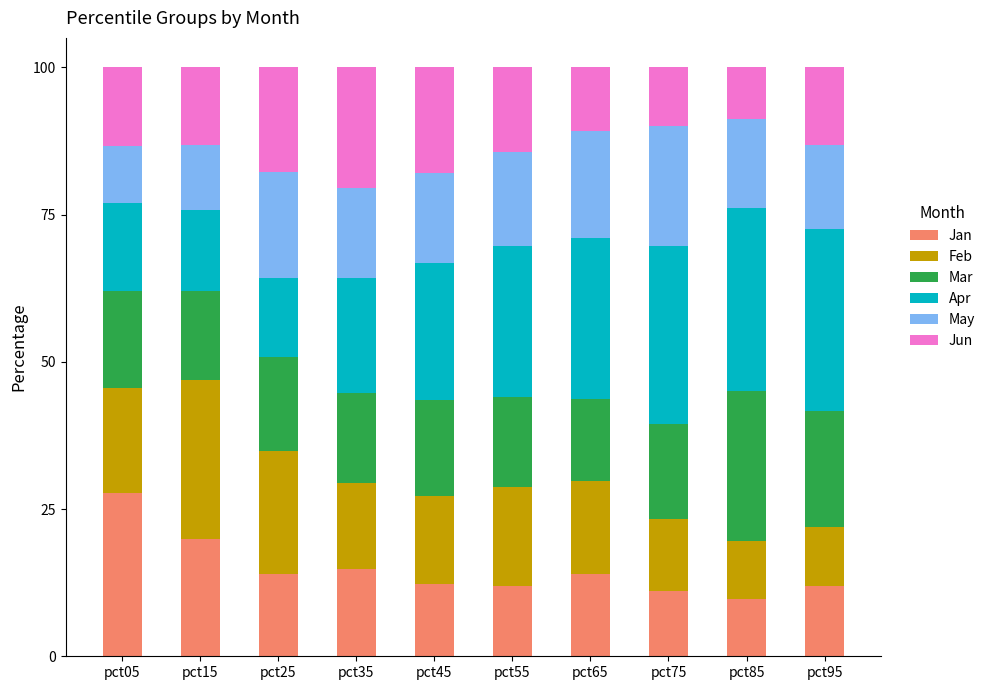

What is the minimum value for Jan?

9.8